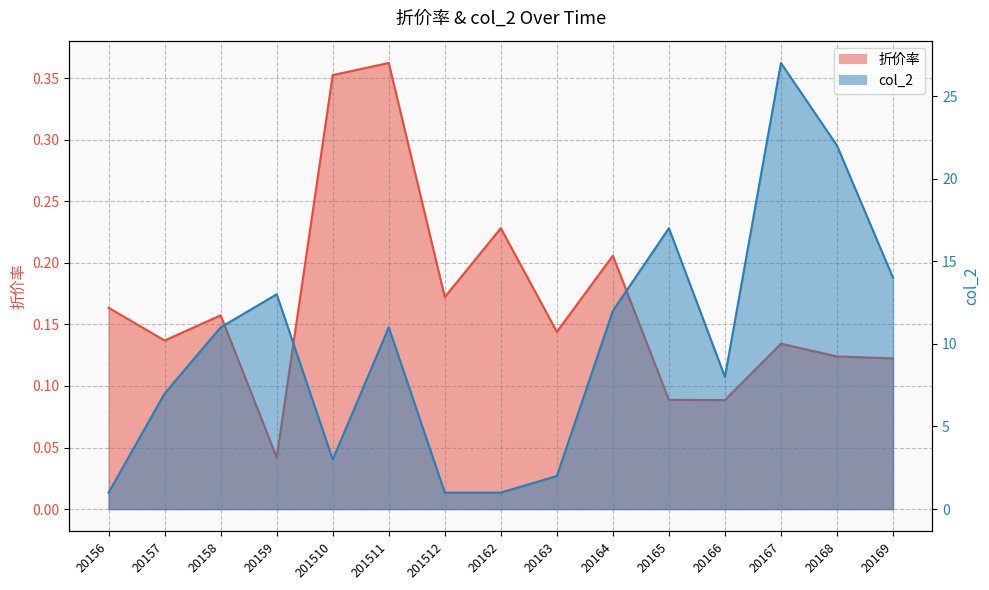

True or false: col_2 has more than 2 points higher than both neighbors.

True